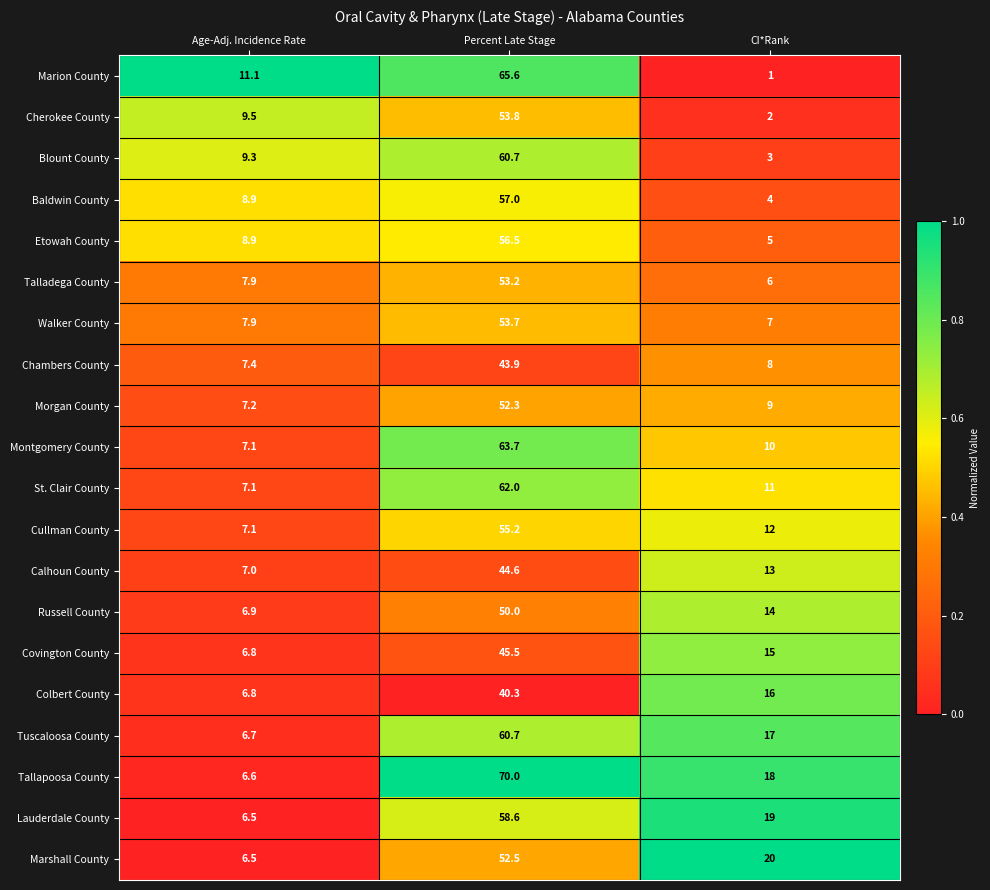

Which series has the widest spread of values?

Marion County